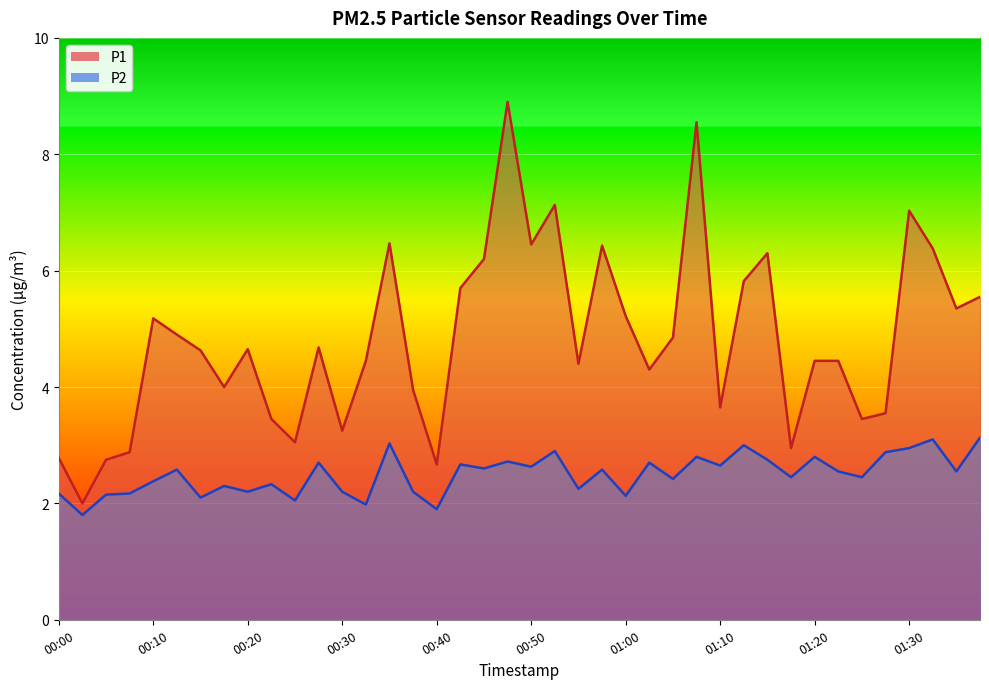

True or false: P1 and P2 cross at least once.

False